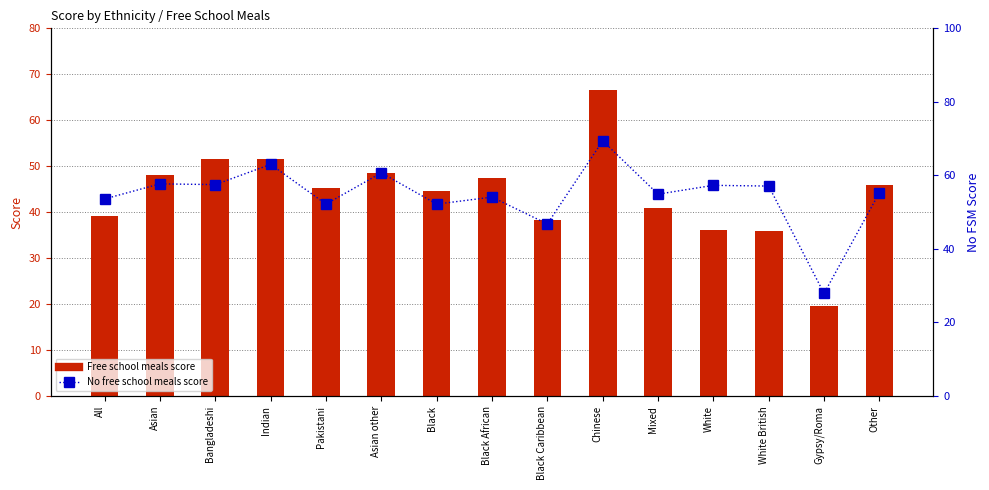

What position from the right is Other?

1